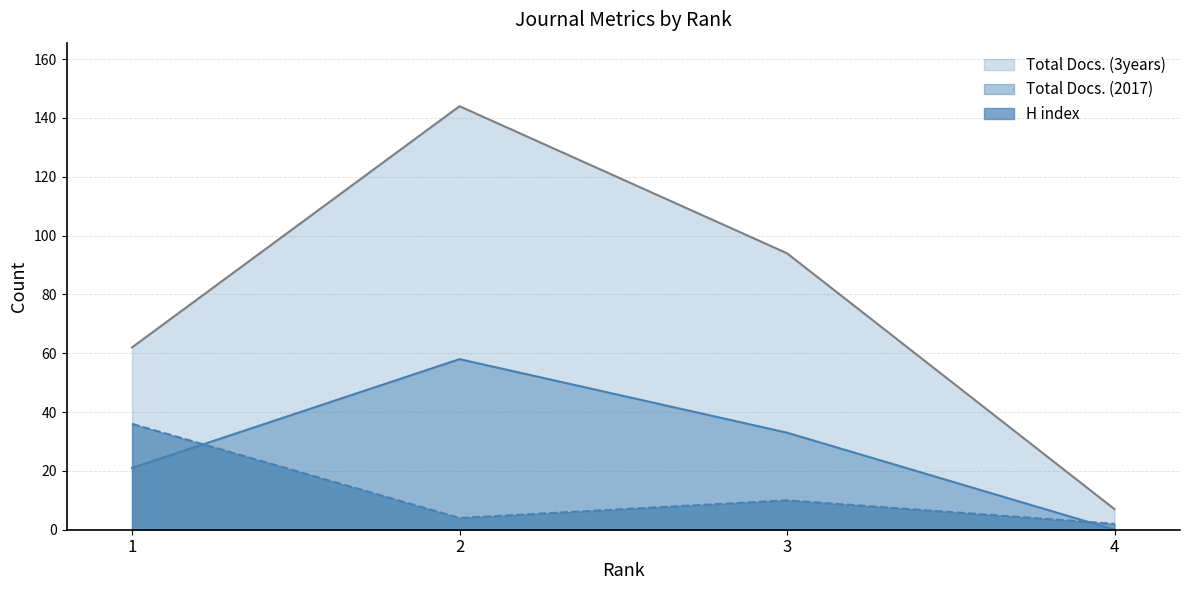

At how many categories does at least one series exceed 68?

2